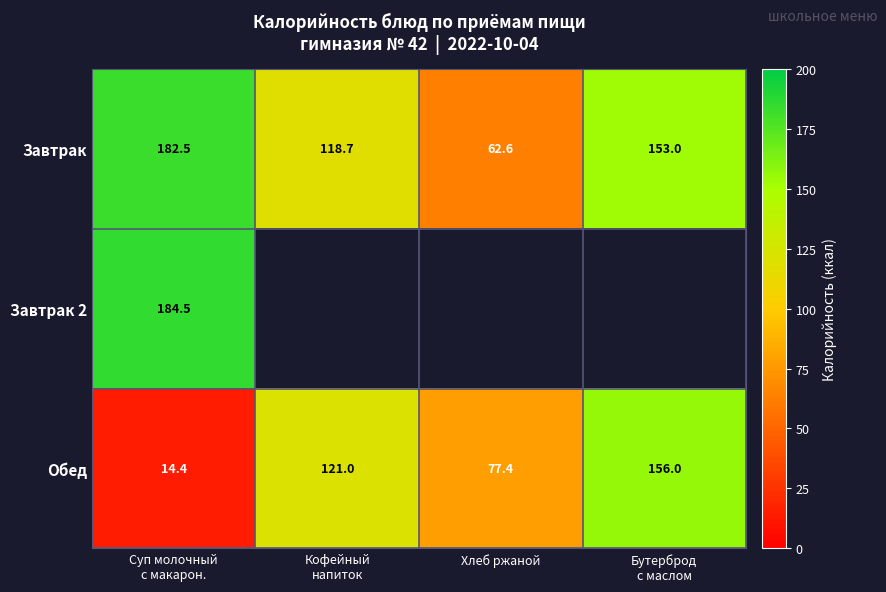

Is it true that Обед equals 77.4 at Хлеб ржаной?

True